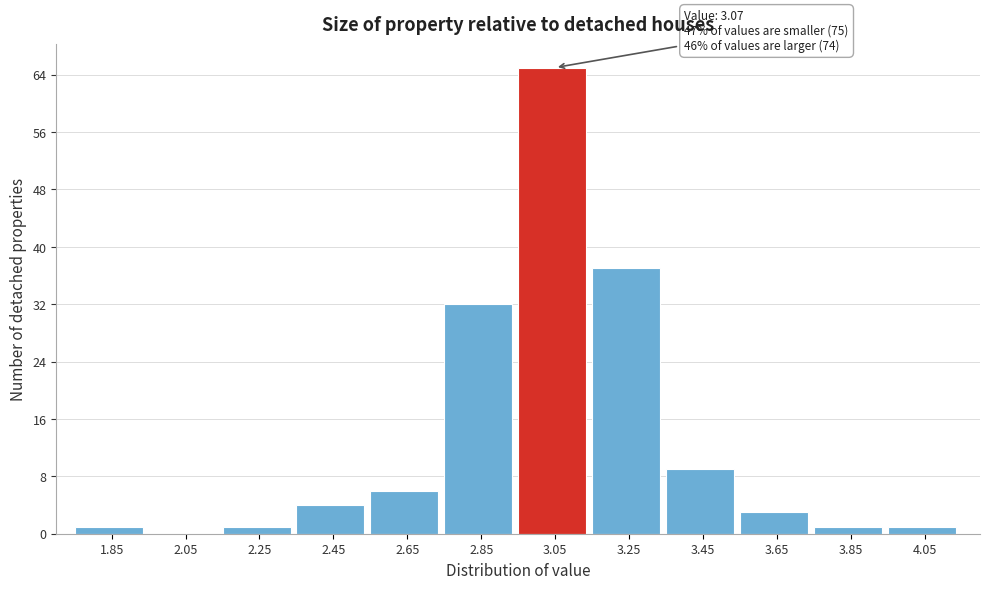

Which range on the x-axis has the tallest bar?

2.95 to 3.15